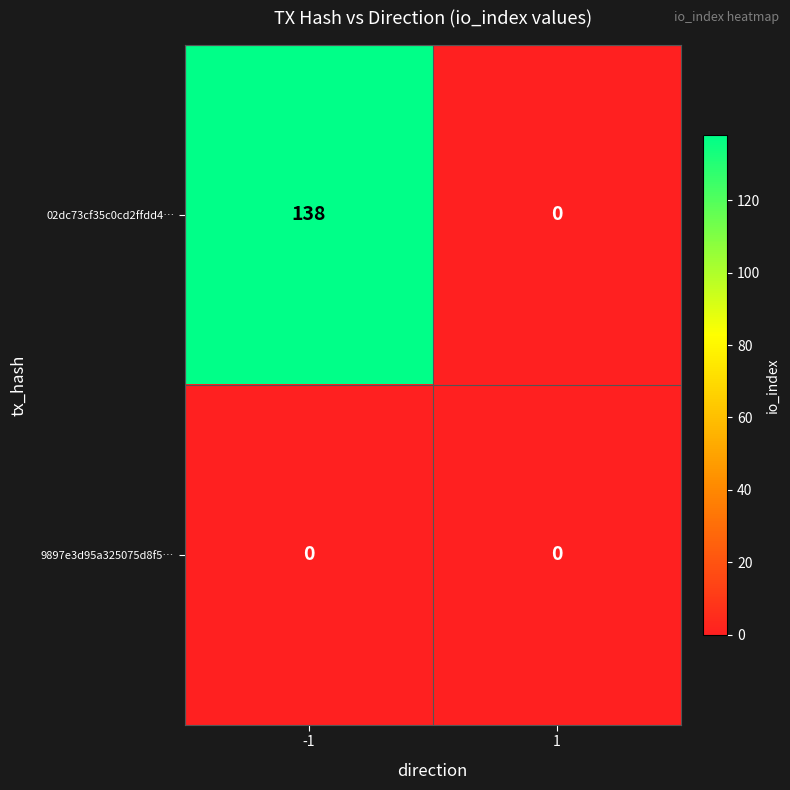

Rank the series by their maximum value, from highest to lowest.

02dc73cf35c0cd2ffdd4…, 9897e3d95a325075d8f5…